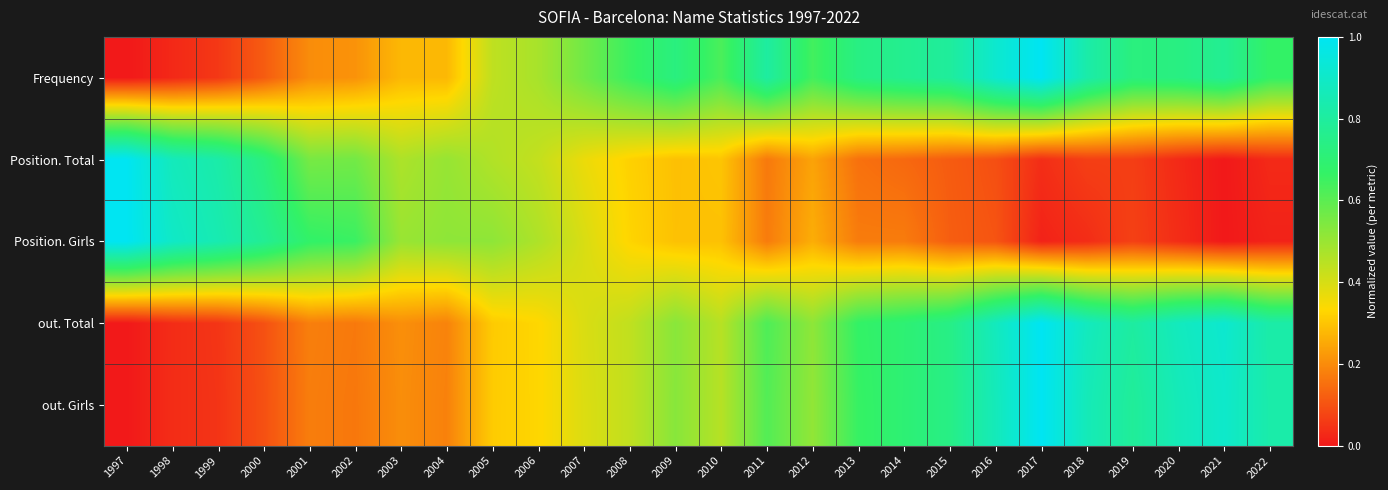

How many distinct data groups are displayed?

5